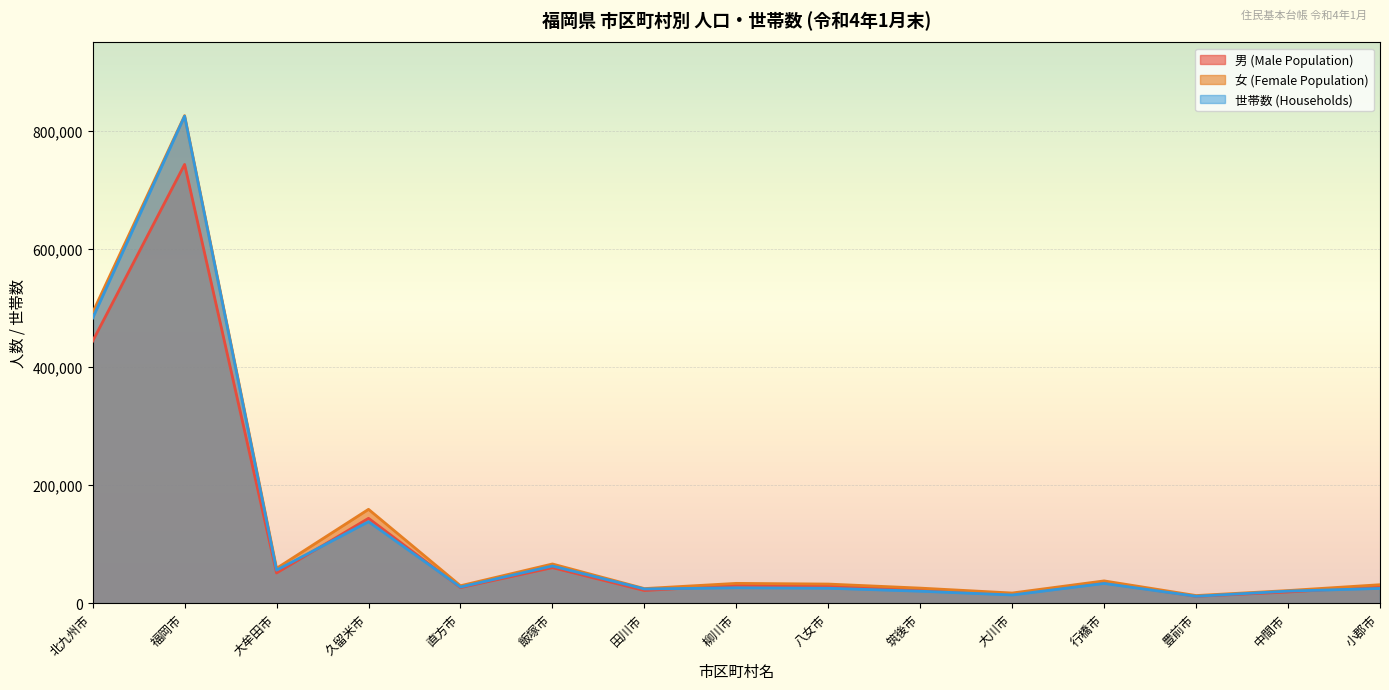

What are all the series names shown in the legend?

男 (Male Population), 女 (Female Population), 世帯数 (Households)